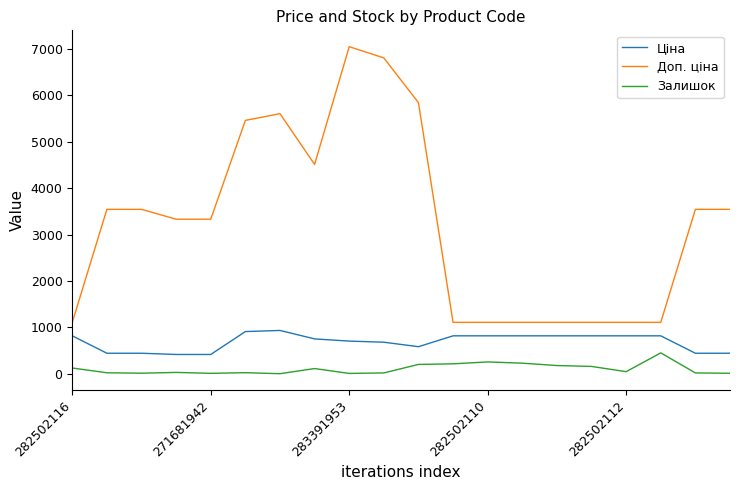

At how many categories does at least one series exceed 5411?

5